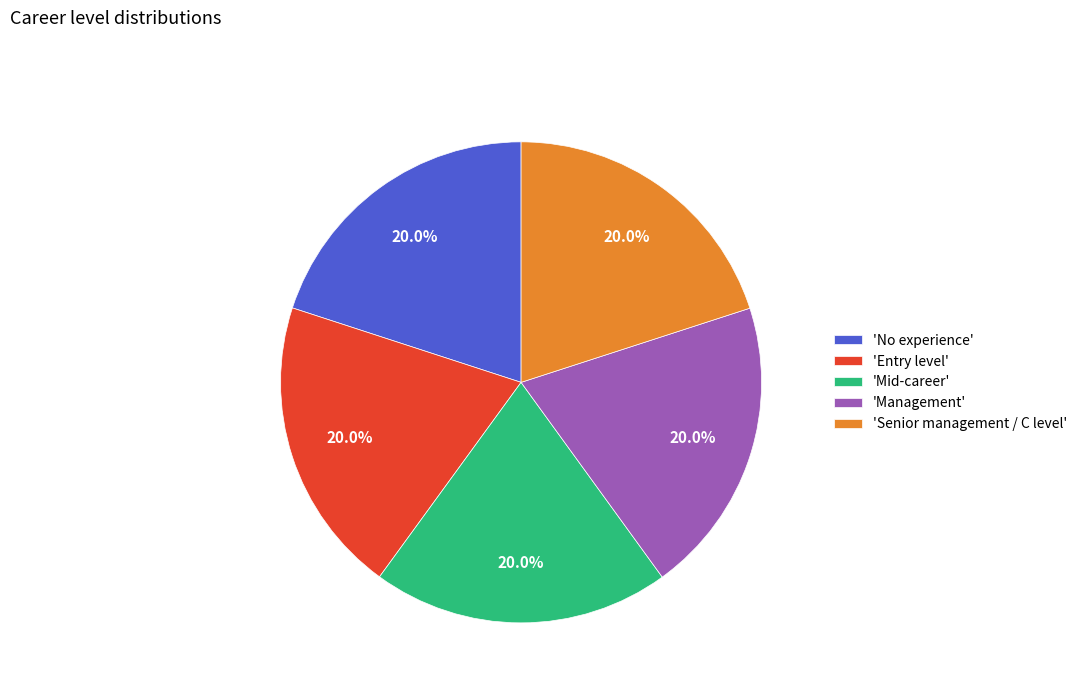

Combined, do 'Management' and 'Mid-career' account for over 50%?

No